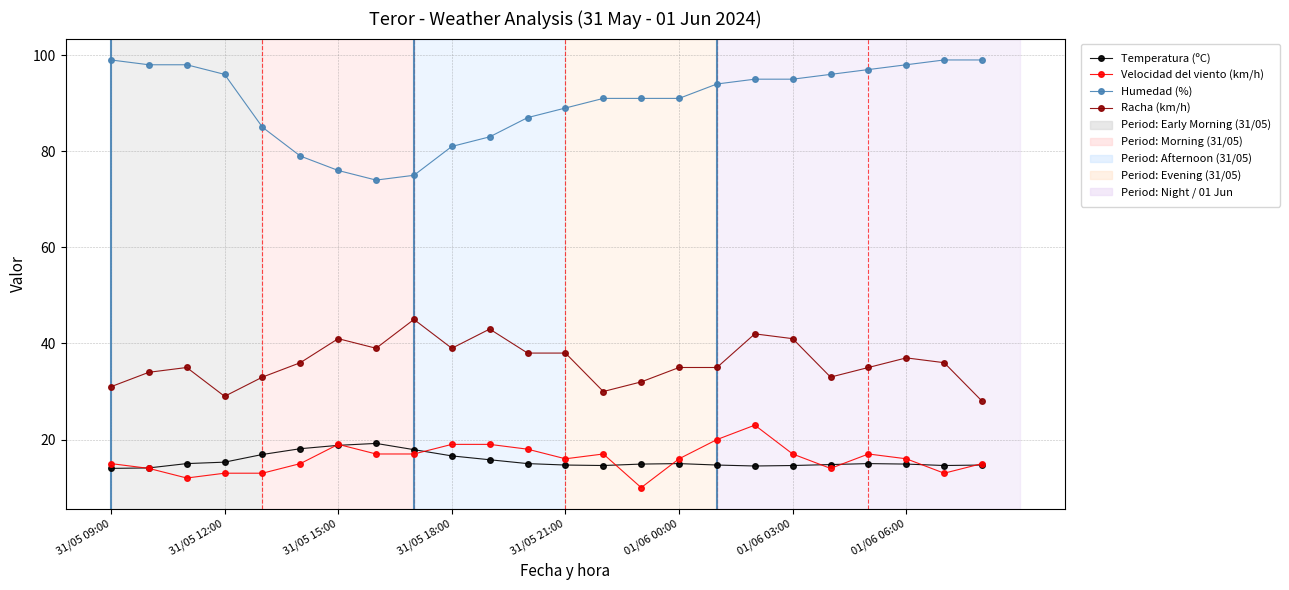

List the series in order of their peak value, lowest first.

Temperatura (ºC), Velocidad del viento (km/h), Racha (km/h), Humedad (%)